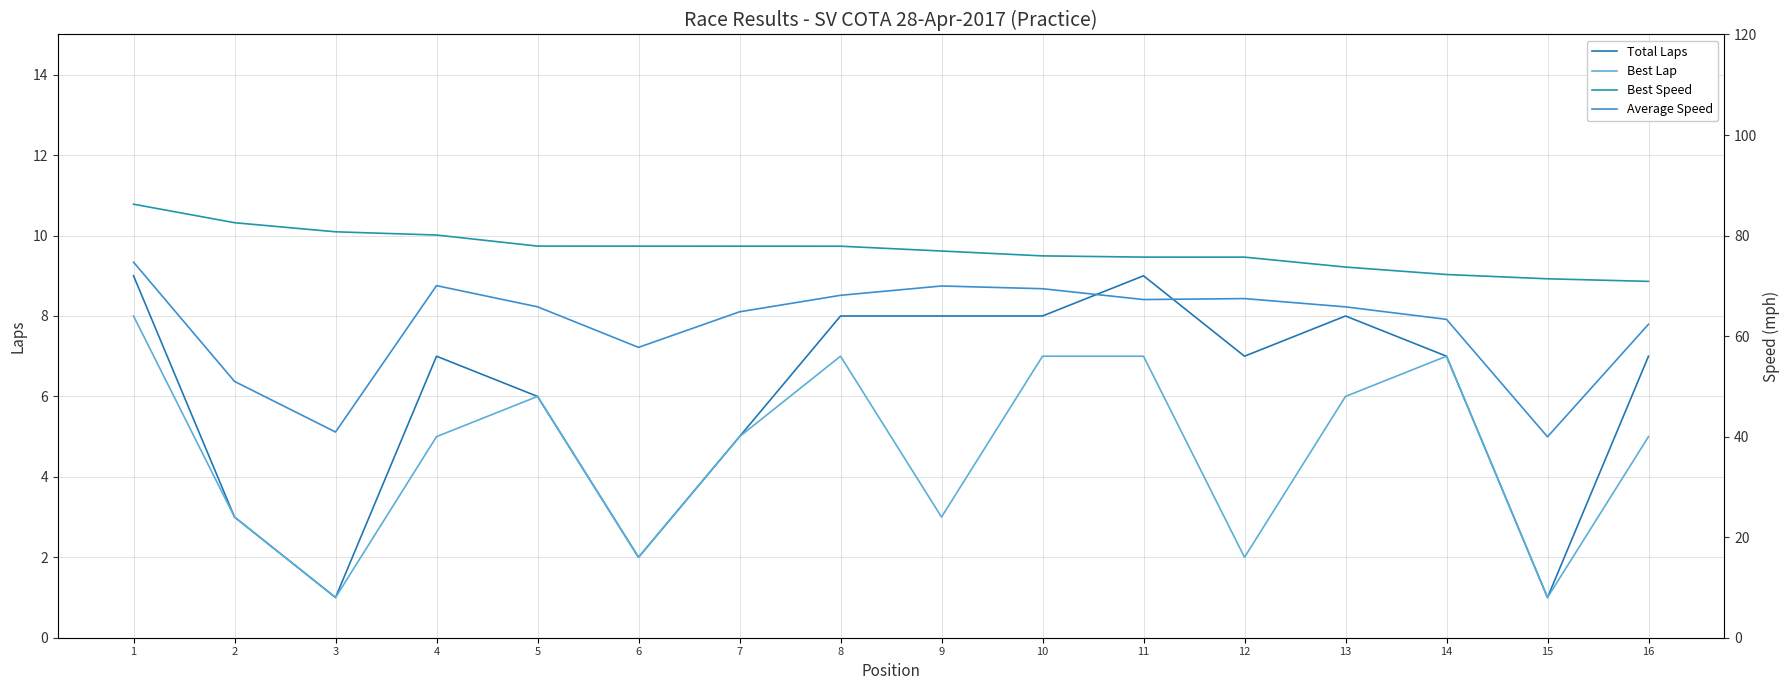

What is the approximate value of Best Speed at 7?

77.9